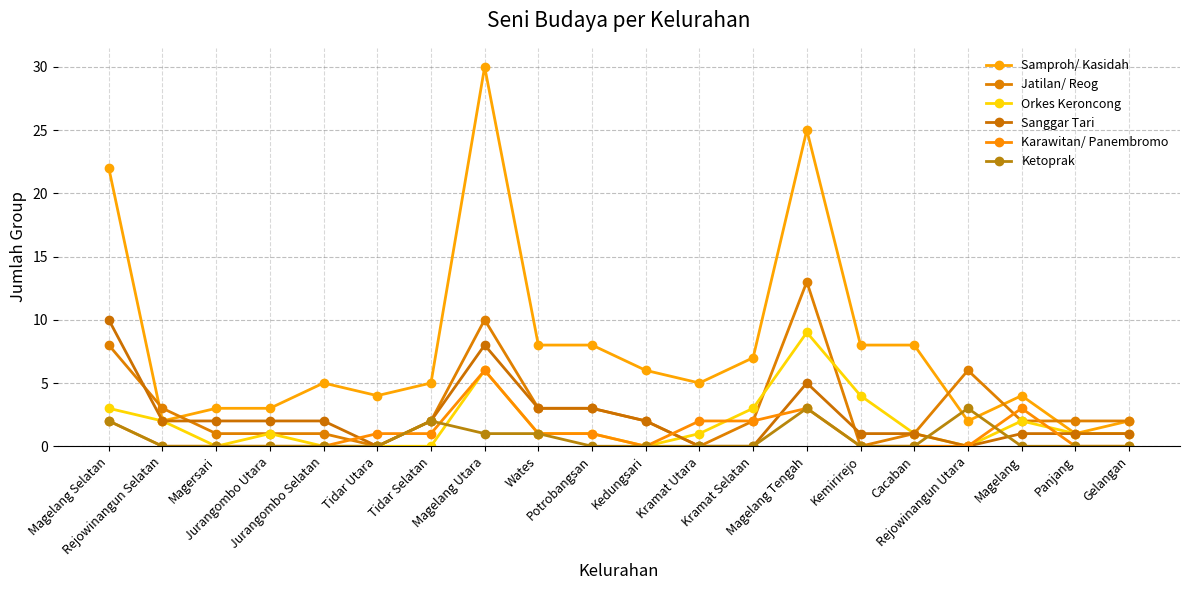

Count the number of categories in the chart.

20